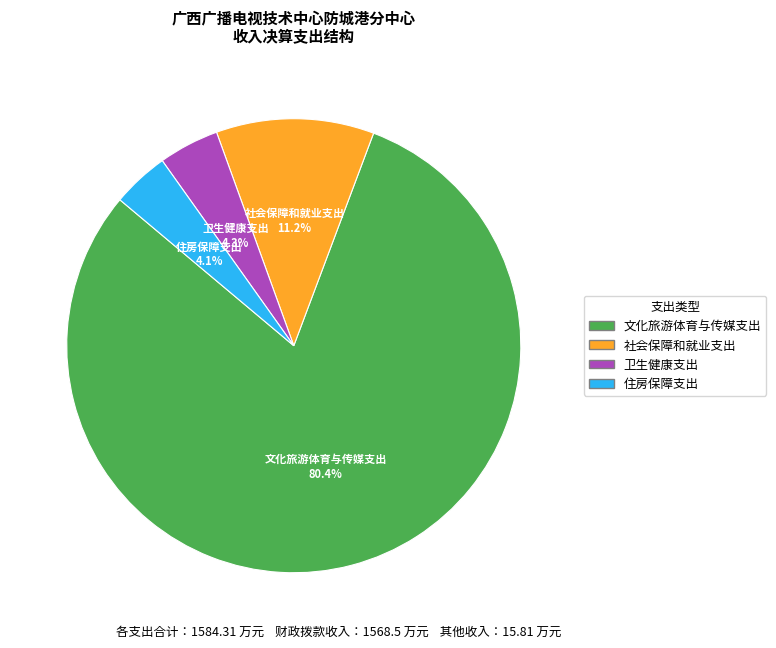

How much of the chart is everything except 文化旅游体育与传媒支出?

19.6%